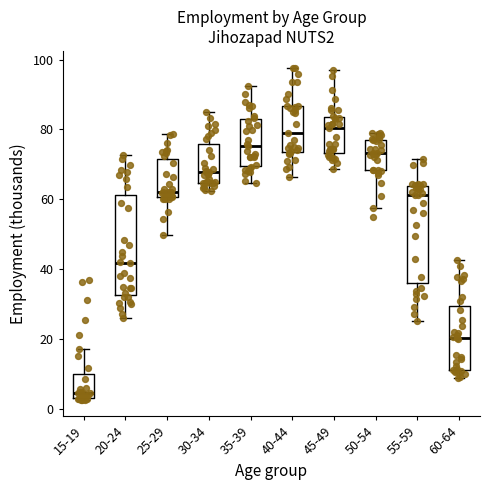

Which box has the lowest median line?

15-19